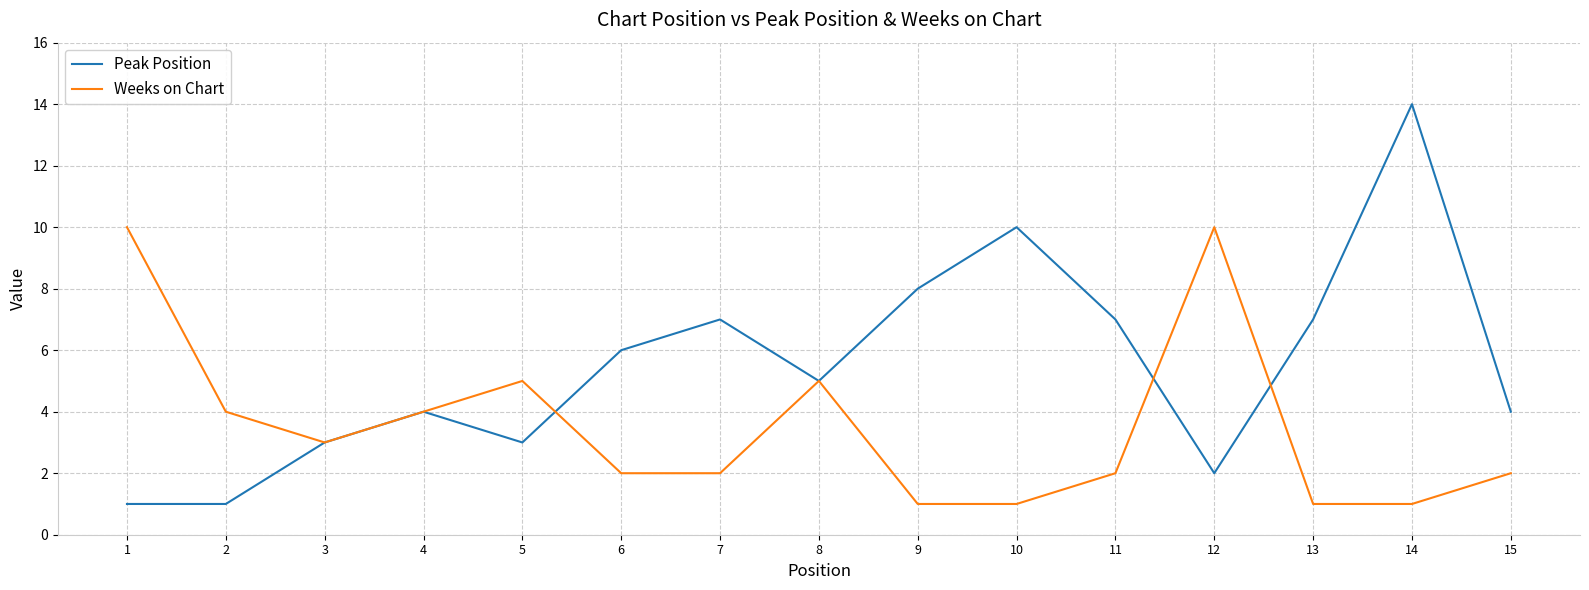

How many series are shown in this chart?

2